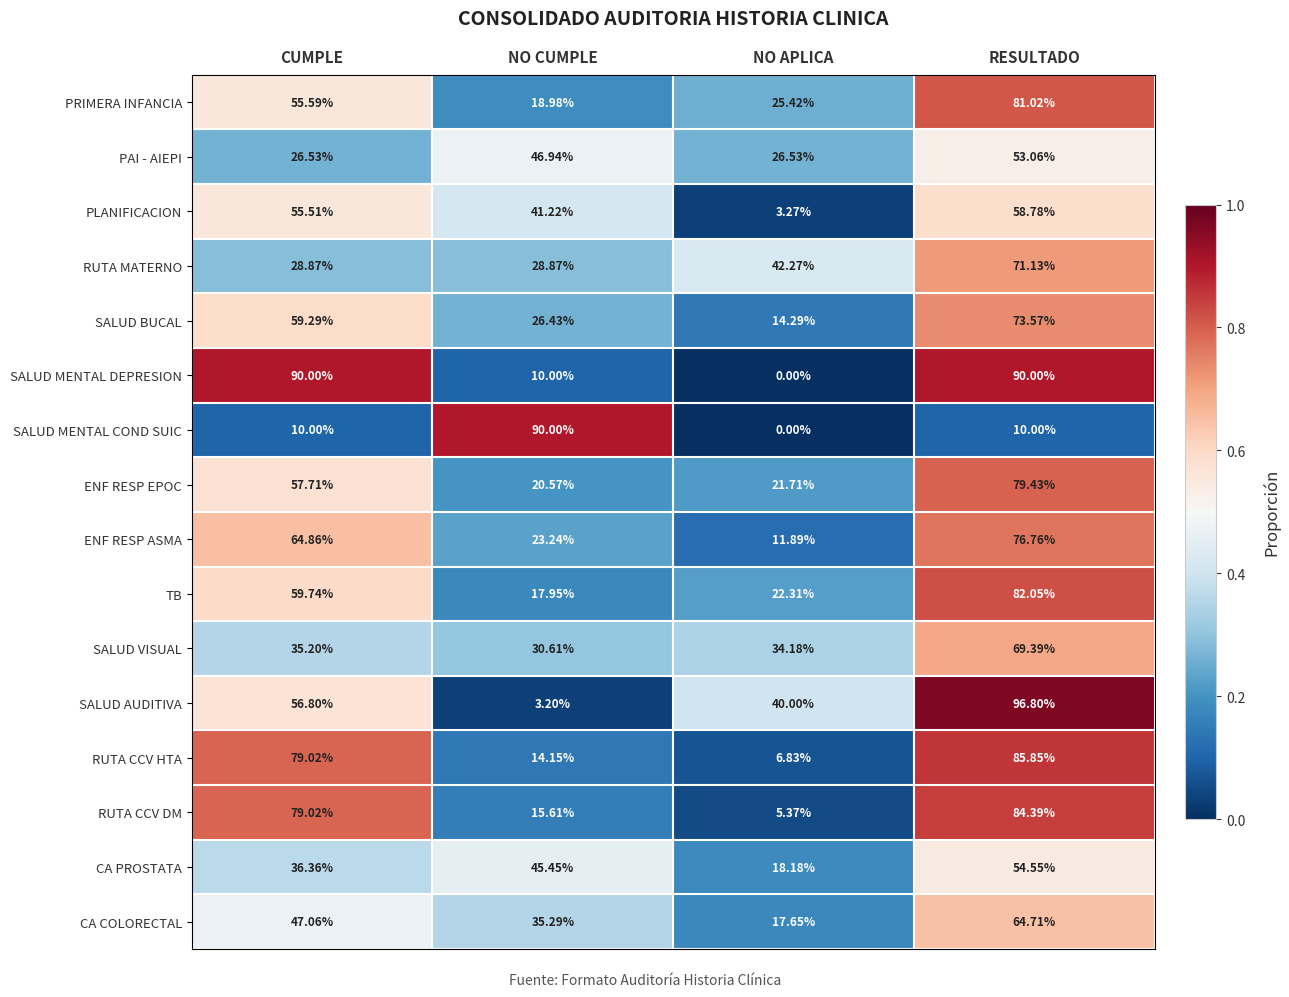

At which label is ENF RESP ASMA closest to 44?

NO CUMPLE